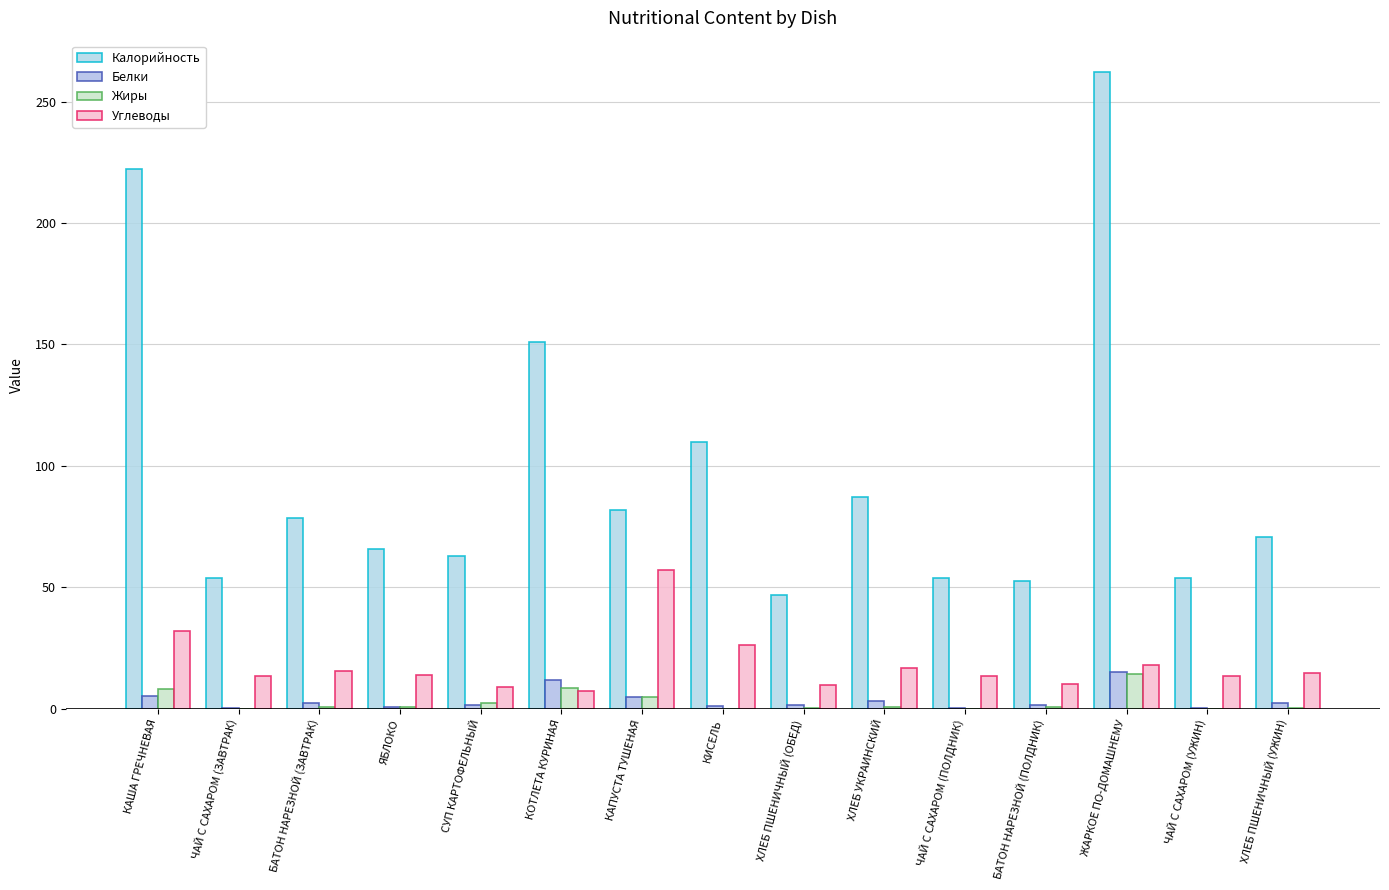

What is the sum of all Белки values?

51.9